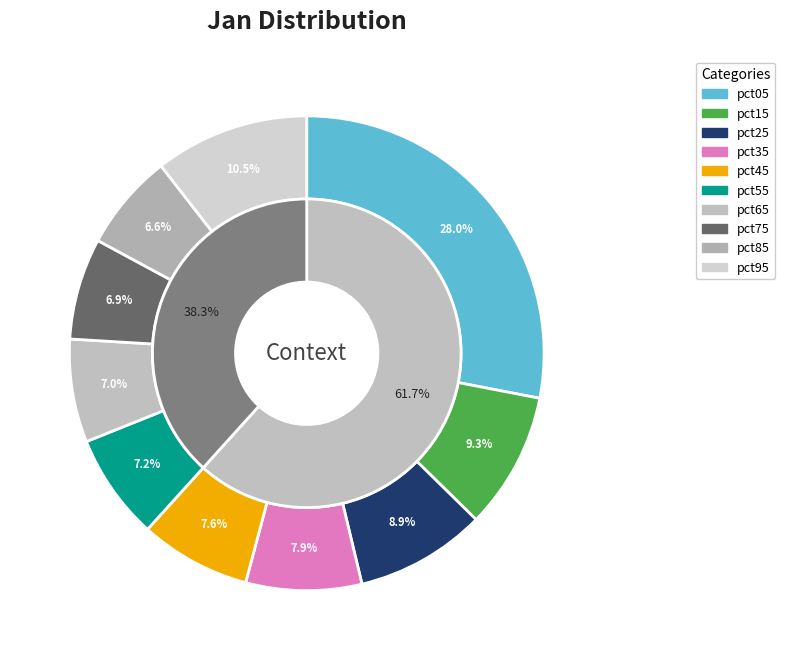

Do pct45 and pct35 together represent more than half of the pie?

No